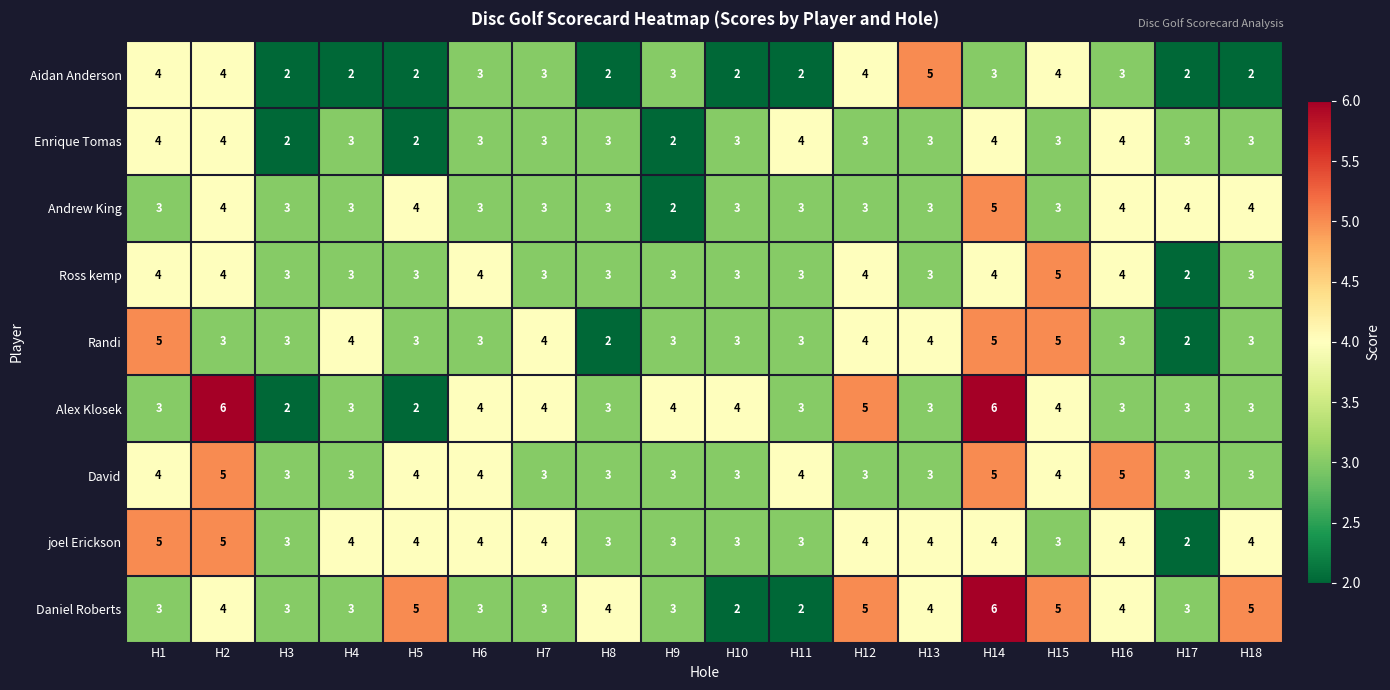

What is the maximum value for Andrew King?

5